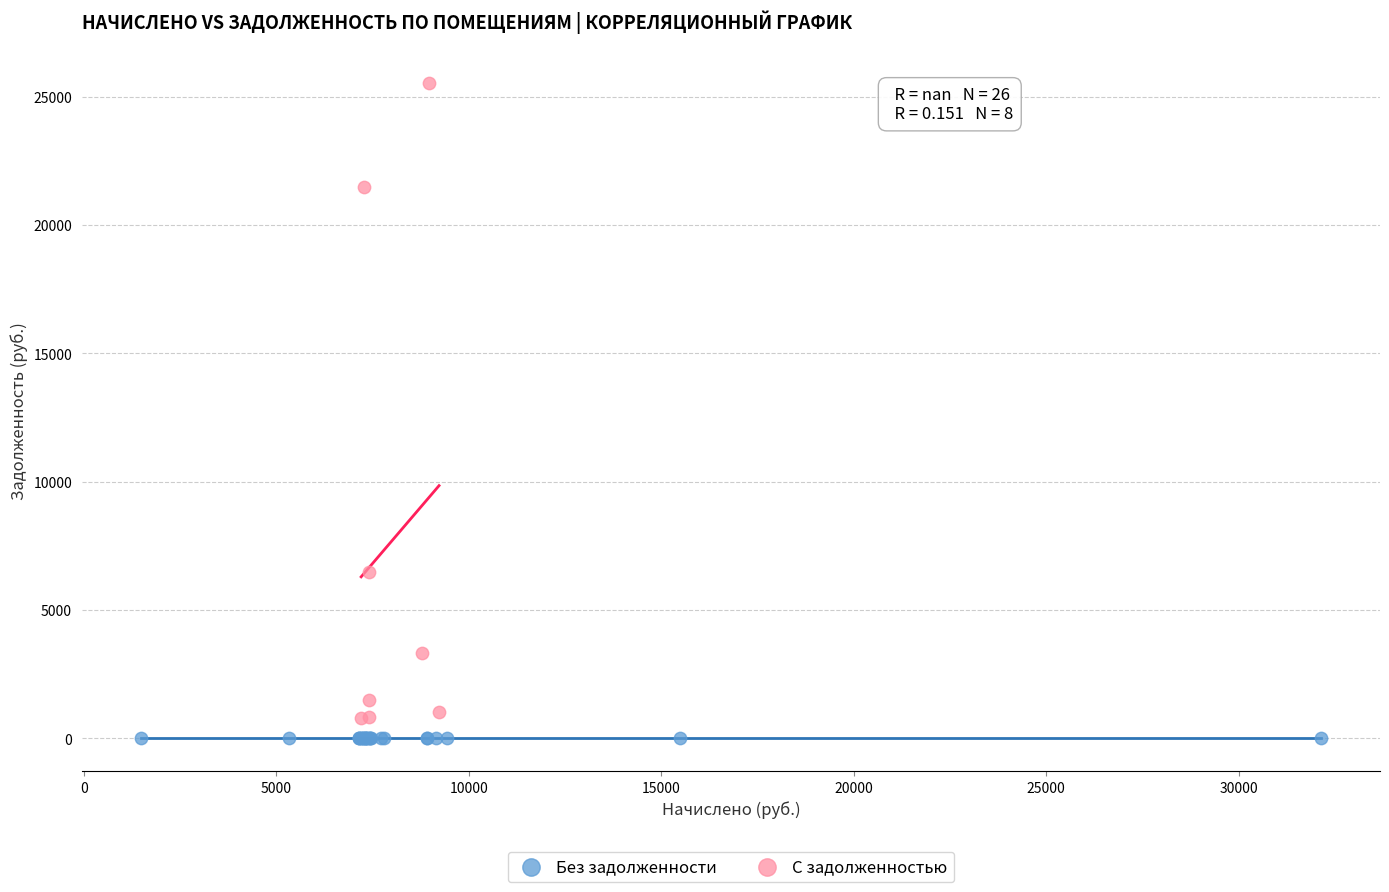

Which series reaches the maximum Y coordinate?

С задолженностью